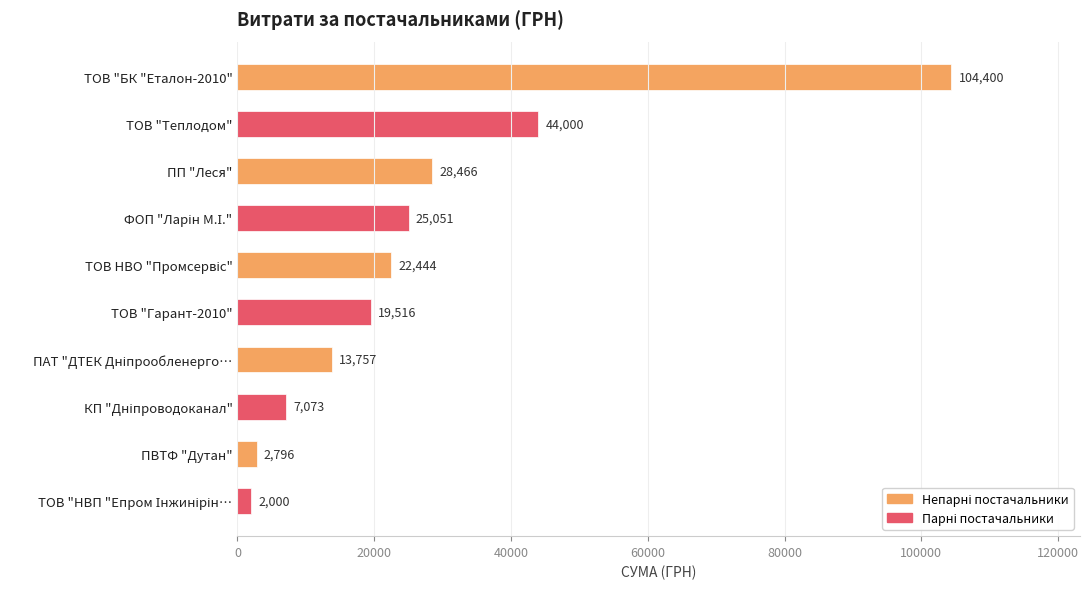

Which has a higher value, ТОВ "Гарант-2010" or ПВТФ "Дутан"?

ТОВ "Гарант-2010"